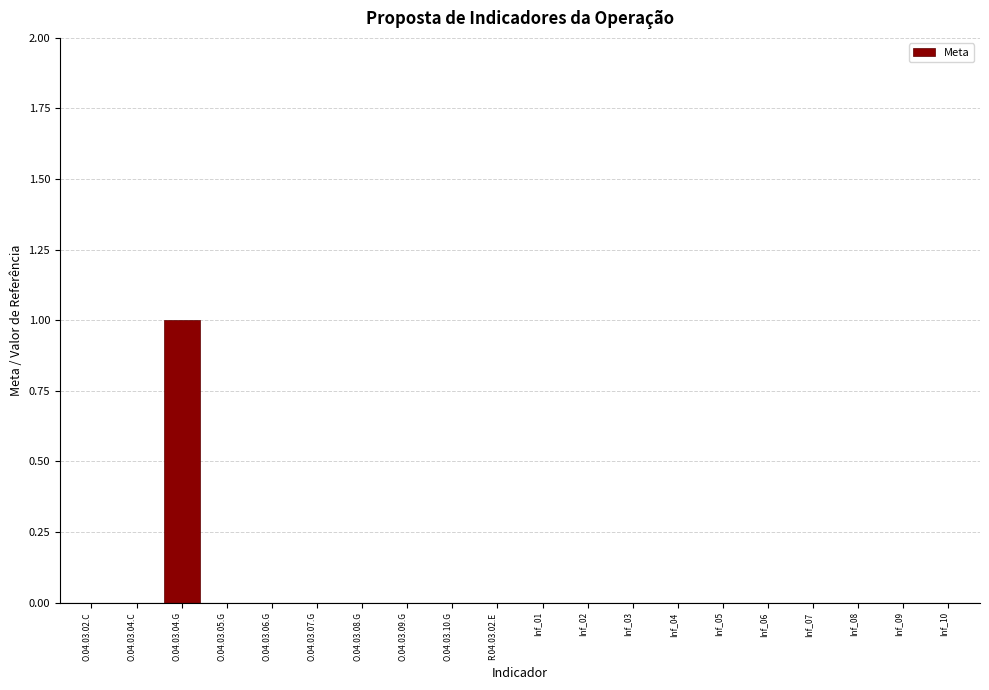

Reading left to right, list all the values displayed in this chart.

O.04.03.02.C=0	O.04.03.04.C=0	O.04.03.04.G=1	O.04.03.05.G=0	O.04.03.06.G=0	O.04.03.07.G=0	O.04.03.08.G=0	O.04.03.09.G=0	O.04.03.10.G=0	R.04.03.02.E=0	Inf_01=0	Inf_02=0	Inf_03=0	Inf_04=0	Inf_05=0	Inf_06=0	Inf_07=0	Inf_08=0	Inf_09=0	Inf_10=0